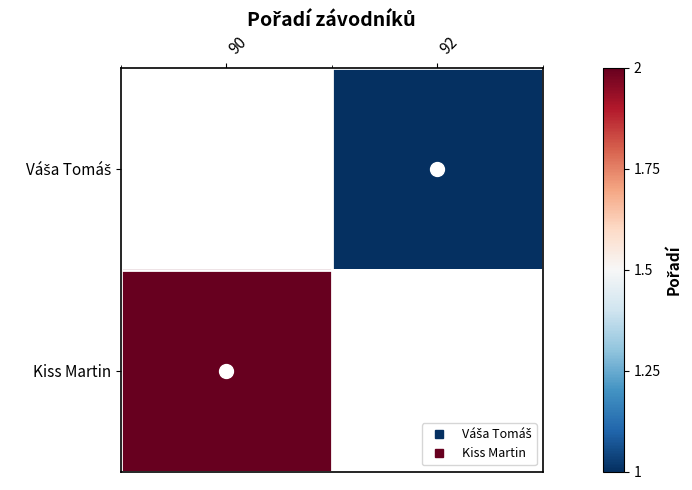

Is it true that Kiss Martin equals 3.2 at 90?

False